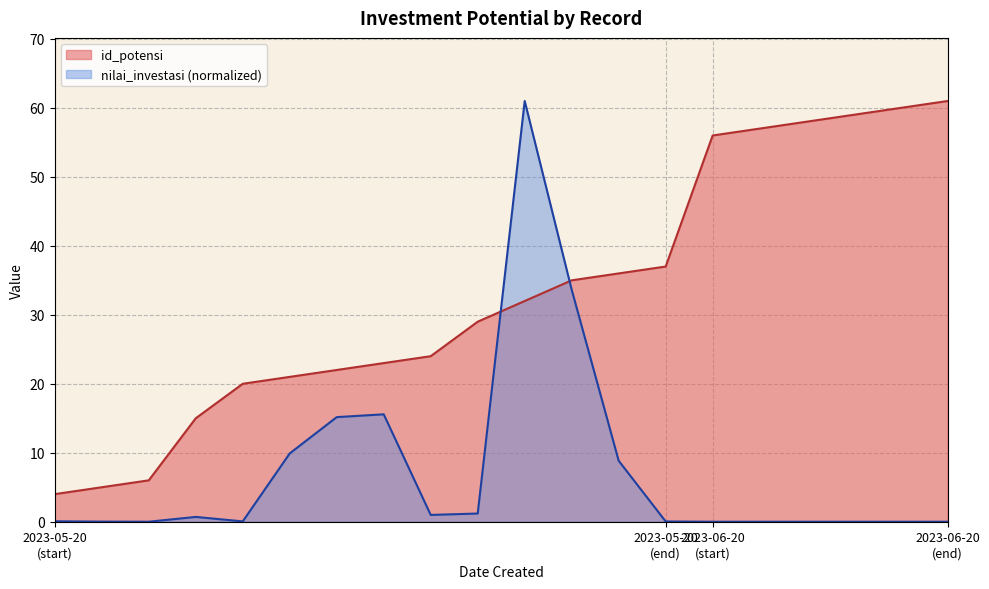

Reading left to right, list all the values displayed in this chart.

id_potensi: 4.0	5.0	6.0	15.0	20.0	21.0	22.0	23.0	24.0	29.0	32.0	35.0	36.0	37.0	56.0	57.0	58.0	59.0	60.0	61.0
nilai_investasi: 0.1	0.0	0.0	0.7	0.0	9.9	15.2	15.6	1.0	1.2	61.0	33.6	8.8	0.0	0.0	0.0	0.0	0.0	0.0	0.0